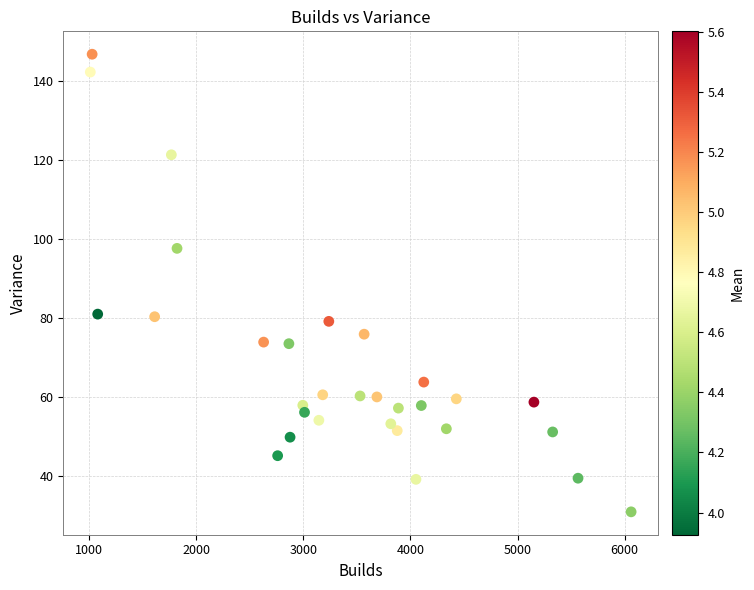

What is the range of Y values (max minus min)?

115.8